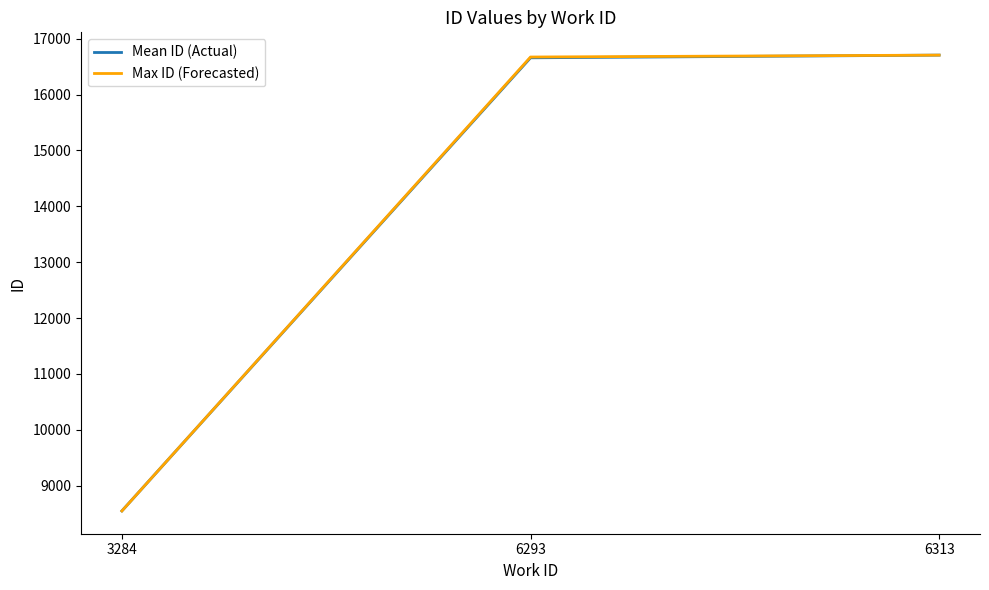

What is the minimum value shown in the chart?

8546